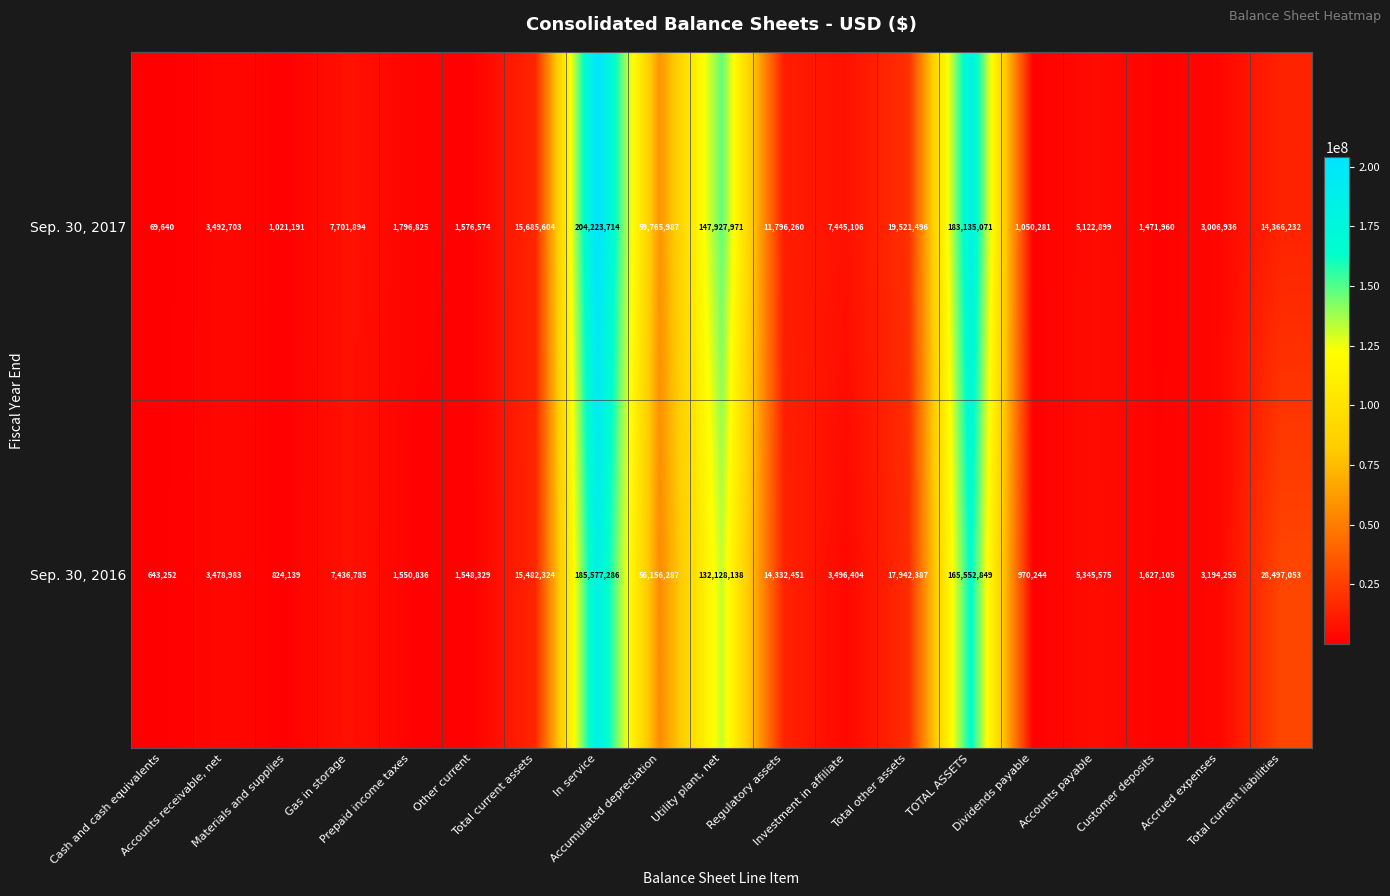

What is the total value across all series at Utility plant, net?

280056109